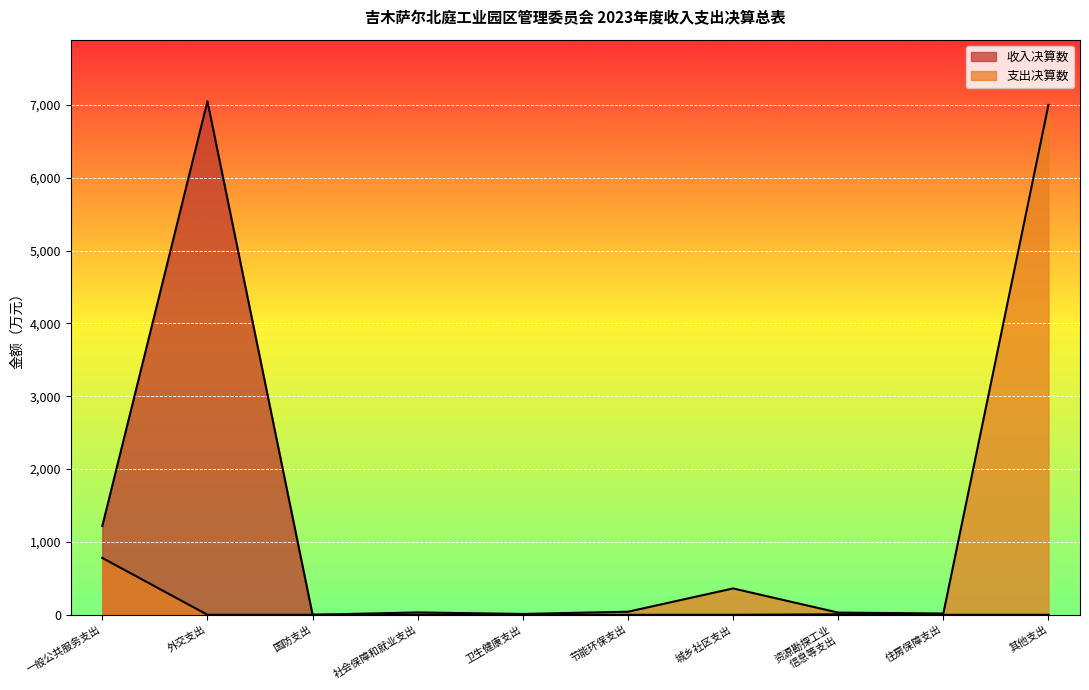

True or false: the data has more than 1 interior local peaks.

True